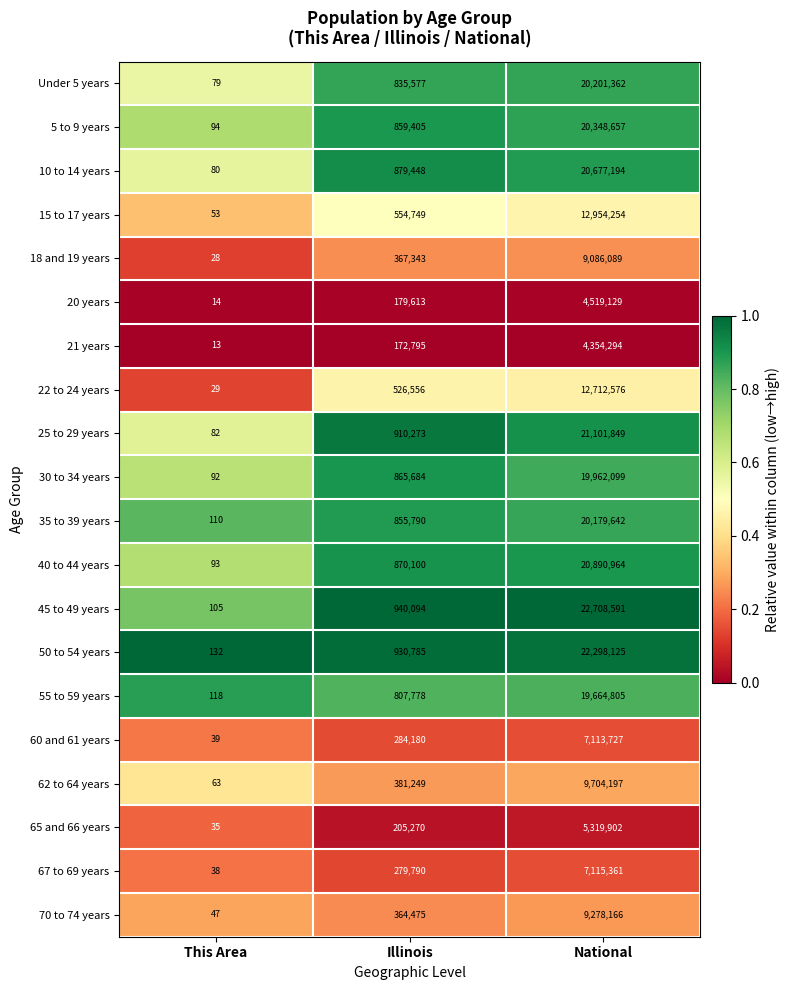

Rank the categories by 18 and 19 years value from highest to lowest.

National, Illinois, This Area